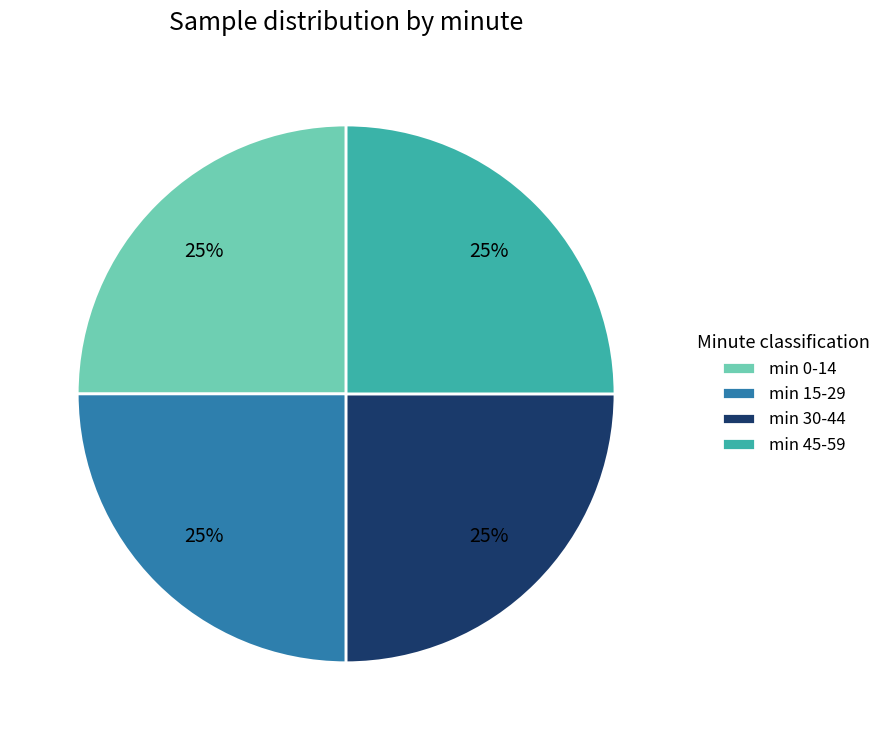

True or false: min 45-59 accounts for 25% of the total.

True